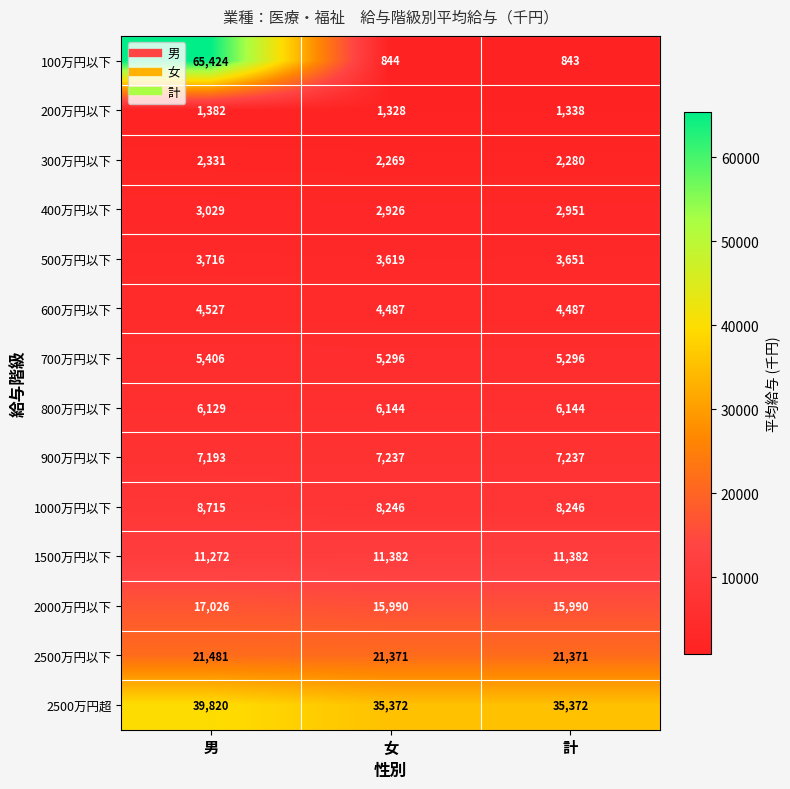

What is the greatest value displayed?

65424